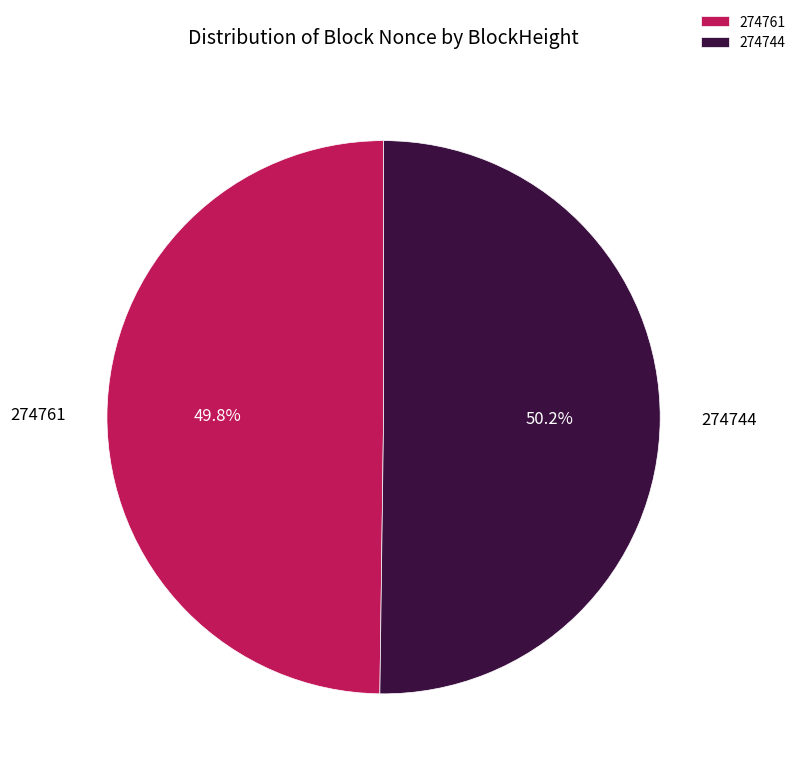

Count the number of slices in the pie.

2